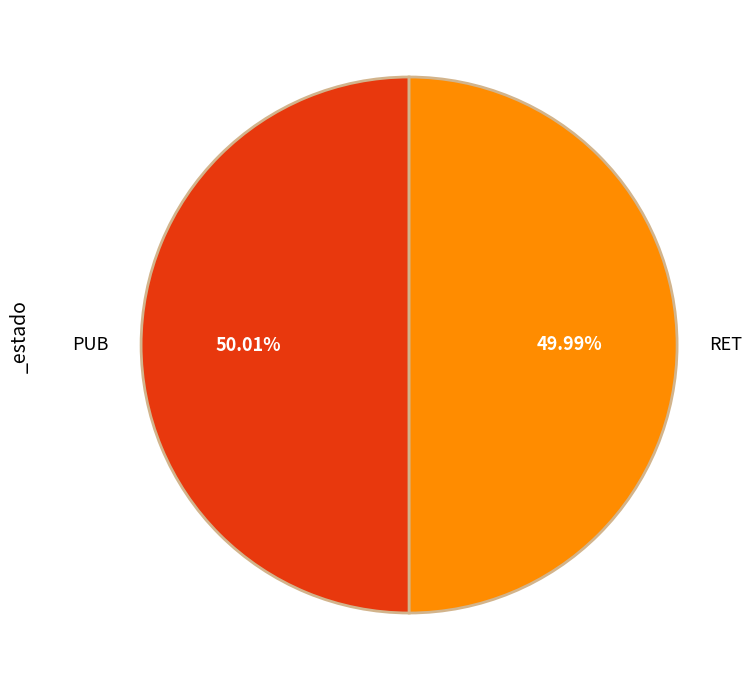

True or false: PUB accounts for 50% of the total.

True